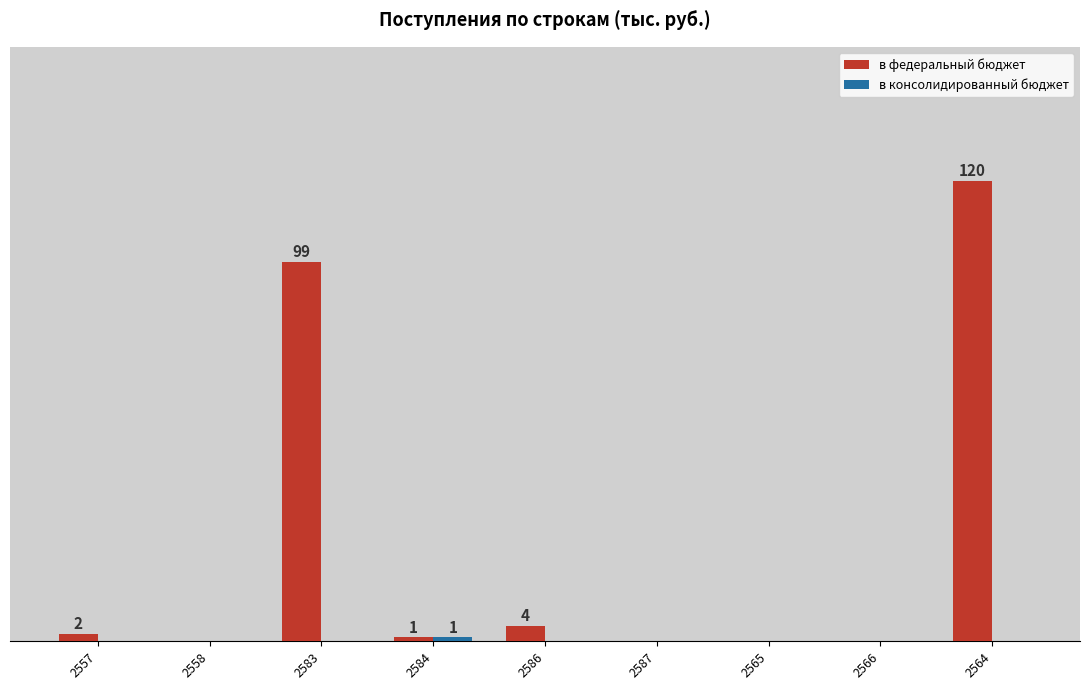

At which label is в консолидированный бюджет closest to 0?

2557